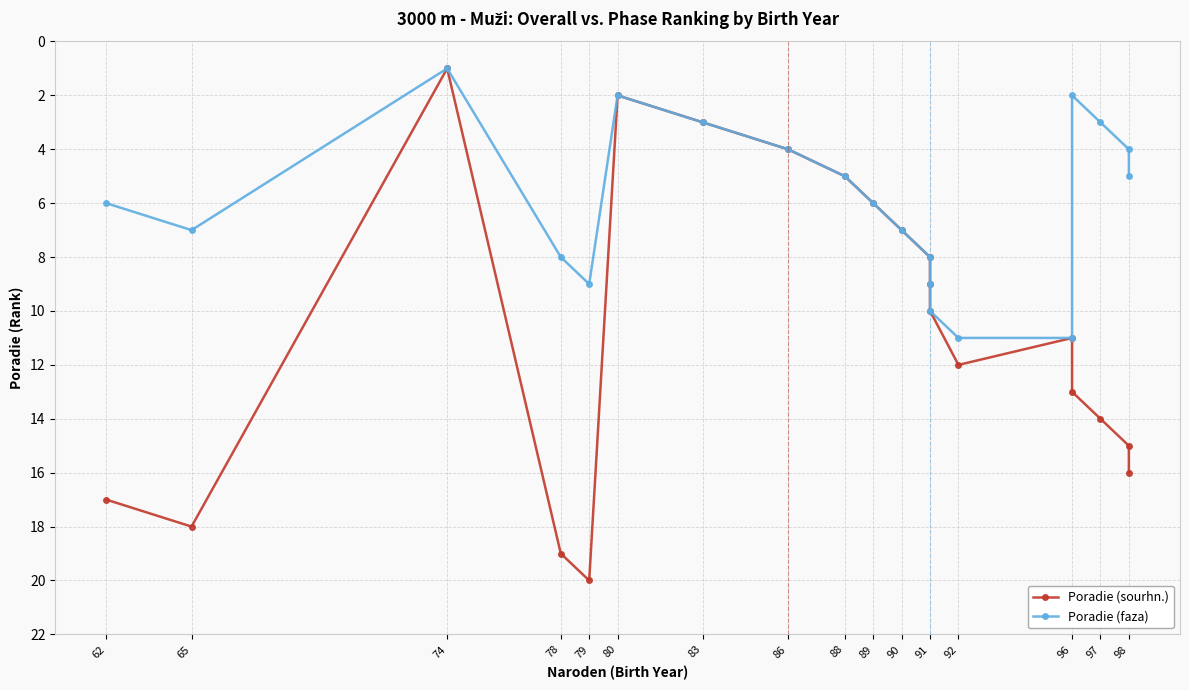

True or false: Poradie (sourhn.) and Poradie (faza) cross at least once.

False